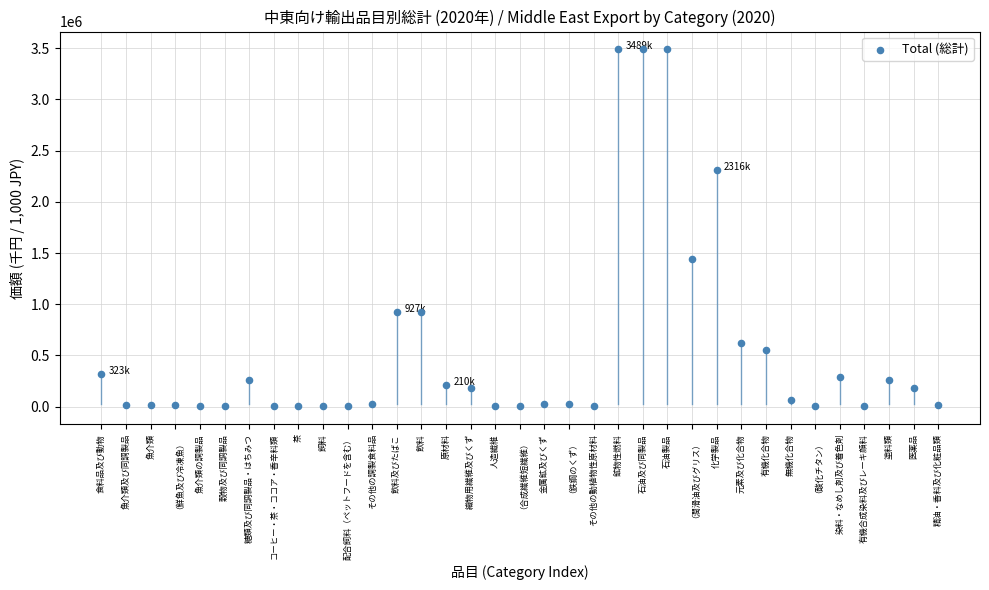

What Y value in the scatter plot is closest to 1745439?

1437742